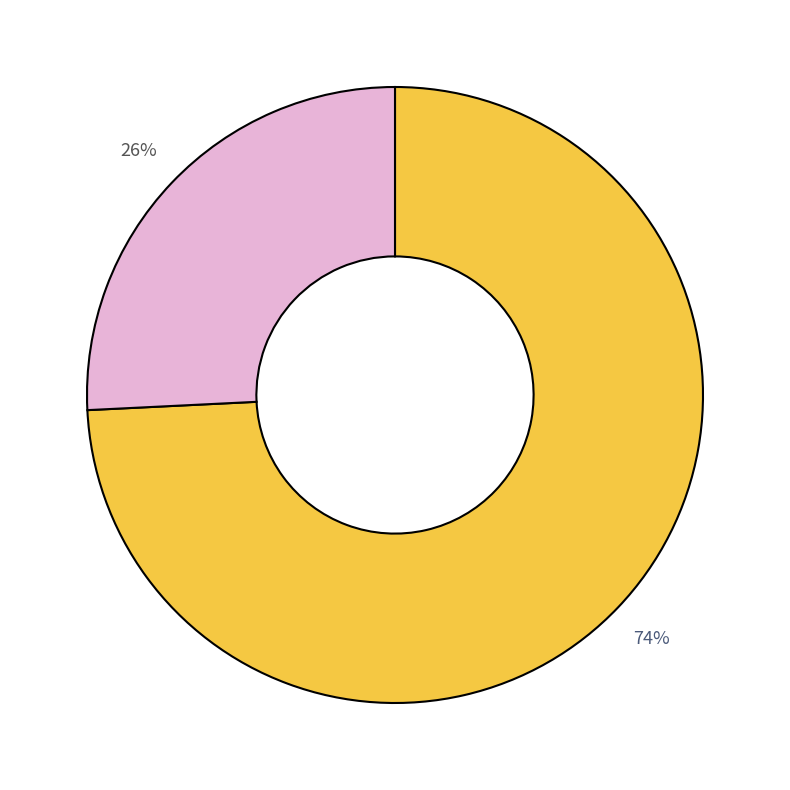

To the nearest percent, what is the average slice percentage?

50%